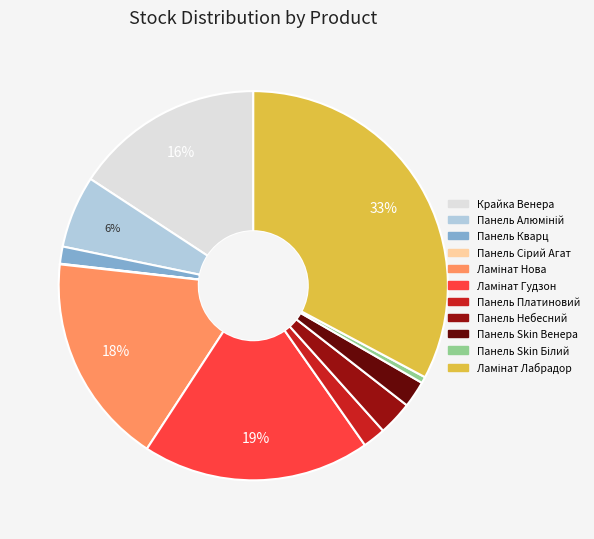

To the nearest percent, what is the average slice percentage?

9%